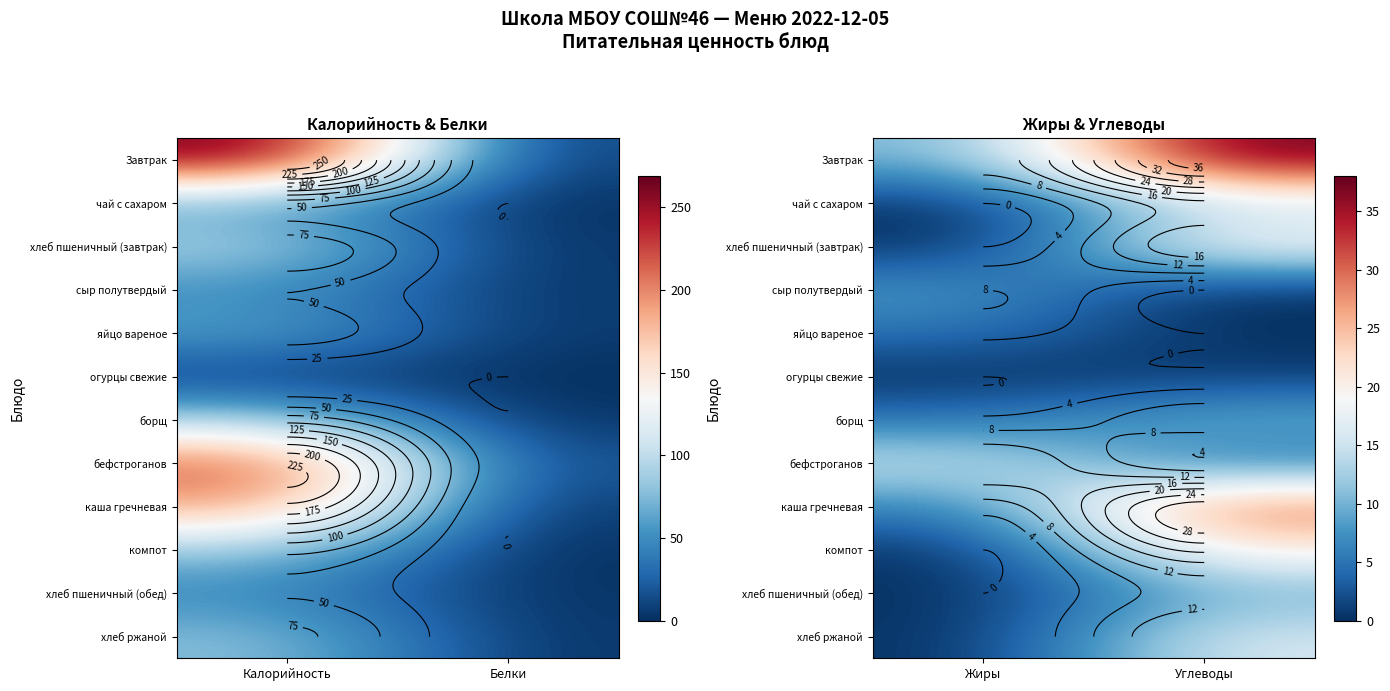

The value of чай с сахаром at Углеводы is 9. True or false?

False